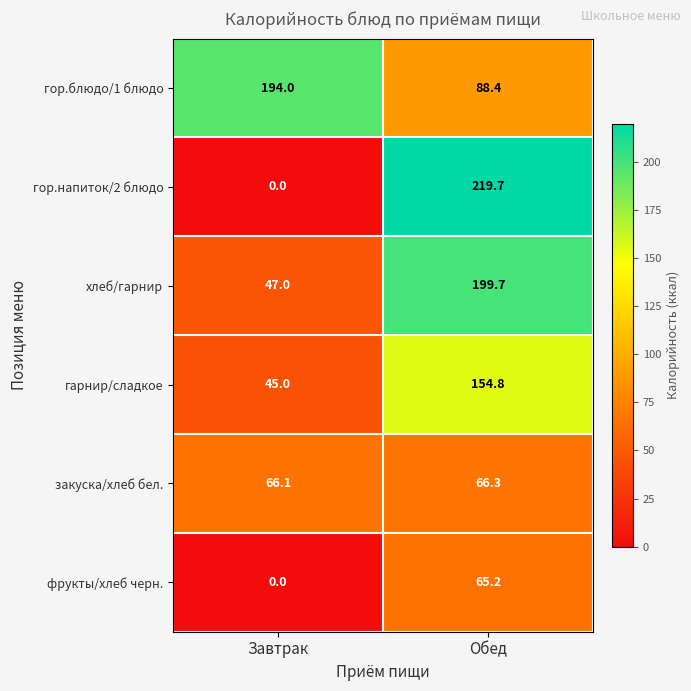

Which label corresponds to the smallest value in the chart?

Завтрак